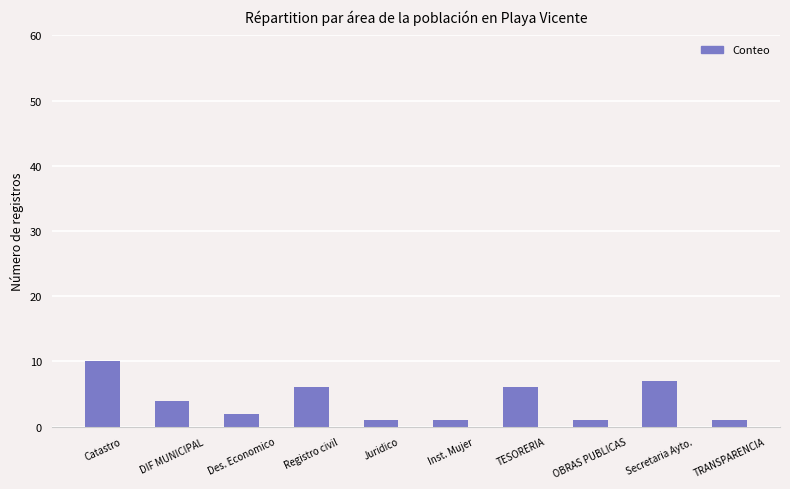

Are the bars horizontal?

No